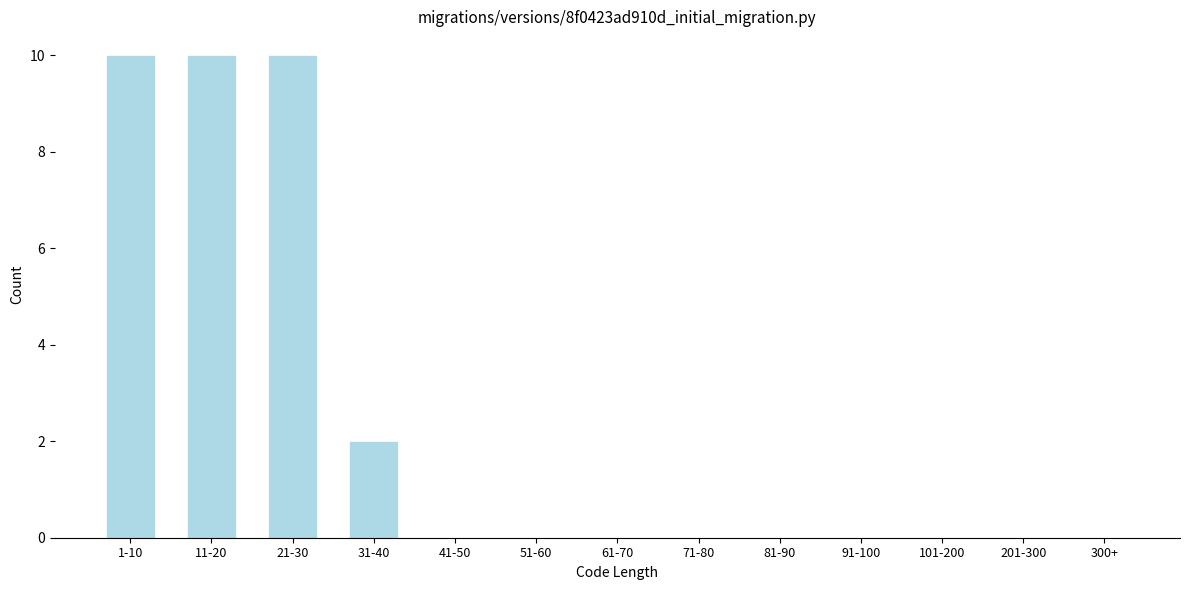

True or false: the data shows 3 at 11-20.

False